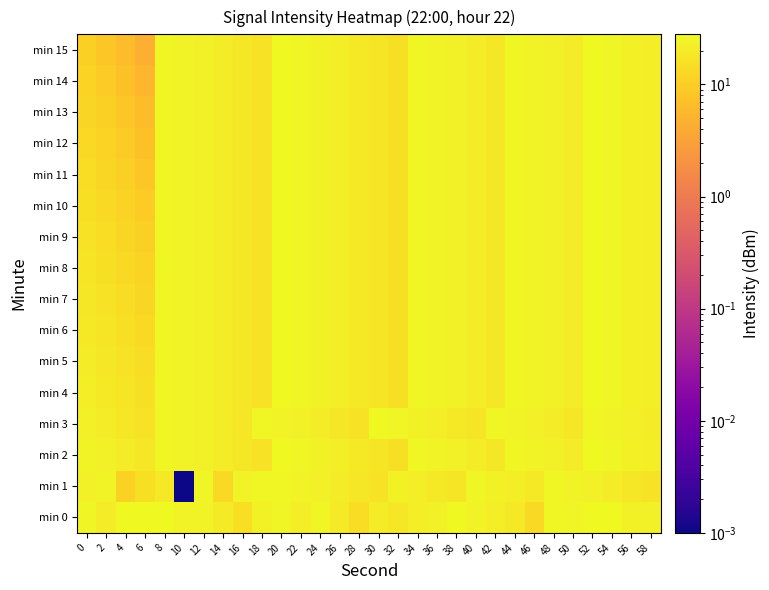

Reading right to left, list all the values displayed in this chart.

min 0: 58=22.7	56=23.4	54=27.3	52=27.4	50=25.0	48=26.3	46=13.1	44=19.0	42=21.3	40=24.6	38=27.3	36=22.8	34=21.3	32=18.7	30=20.4	28=14.6	26=20.3	24=25.8	22=21.7	20=24.9	18=23.2	16=15.0	14=20.3	12=24.6	10=24.5	8=28.0	6=27.9	4=27.9	2=20.5	0=25.8
min 1: 58=16.5	56=18.5	54=20.5	52=22.5	50=24.5	48=26.5	46=19.5	44=21.5	42=23.5	40=25.5	38=17.5	36=19.5	34=21.5	32=23.5	30=16.5	28=18.5	26=20.5	24=22.5	22=24.5	20=26.5	18=26.7	16=24.6	14=13.6	12=25.3	10=0.0	8=19.4	6=15.5	4=11.1	2=24.5	0=22.8
min 2: 58=21.5	56=23.5	54=25.5	52=27.5	50=20.5	48=22.5	46=24.5	44=26.5	42=18.5	40=20.5	38=22.5	36=24.5	34=26.5	32=15.5	30=17.5	28=19.5	26=21.5	24=23.5	22=25.5	20=27.5	18=16.5	16=18.5	14=20.5	12=22.5	10=24.5	8=26.5	6=18.5	4=20.5	2=22.5	0=24.5
min 3: 58=20.5	56=22.5	54=24.5	52=26.5	50=18.5	48=20.5	46=22.5	44=24.5	42=26.5	40=17.5	38=19.5	36=21.5	34=23.5	32=25.5	30=27.5	28=16.5	26=18.5	24=20.5	22=22.5	20=24.5	18=26.5	16=18.5	14=20.5	12=22.5	10=24.5	8=26.5	6=16.5	4=18.5	2=20.5	0=22.5
min 4: 58=21.5	56=23.5	54=25.5	52=27.5	50=20.5	48=22.5	46=24.5	44=26.5	42=18.5	40=20.5	38=22.5	36=24.5	34=26.5	32=15.5	30=17.5	28=19.5	26=21.5	24=23.5	22=25.5	20=27.5	18=16.5	16=18.5	14=20.5	12=22.5	10=24.5	8=26.5	6=15.5	4=17.5	2=19.5	0=21.5
min 5: 58=21.5	56=23.5	54=25.5	52=27.5	50=20.5	48=22.5	46=24.5	44=26.5	42=18.5	40=20.5	38=22.5	36=24.5	34=26.5	32=15.5	30=17.5	28=19.5	26=21.5	24=23.5	22=25.5	20=27.5	18=16.5	16=18.5	14=20.5	12=22.5	10=24.5	8=26.5	6=14.5	4=16.5	2=18.5	0=20.5
min 6: 58=21.5	56=23.5	54=25.5	52=27.5	50=20.5	48=22.5	46=24.5	44=26.5	42=18.5	40=20.5	38=22.5	36=24.5	34=26.5	32=15.5	30=17.5	28=19.5	26=21.5	24=23.5	22=25.5	20=27.5	18=16.5	16=18.5	14=20.5	12=22.5	10=24.5	8=26.5	6=13.5	4=15.5	2=17.5	0=19.5
min 7: 58=21.5	56=23.5	54=25.5	52=27.5	50=20.5	48=22.5	46=24.5	44=26.5	42=18.5	40=20.5	38=22.5	36=24.5	34=26.5	32=15.5	30=17.5	28=19.5	26=21.5	24=23.5	22=25.5	20=27.5	18=16.5	16=18.5	14=20.5	12=22.5	10=24.5	8=26.5	6=12.5	4=14.5	2=16.5	0=18.5
min 8: 58=21.5	56=23.5	54=25.5	52=27.5	50=20.5	48=22.5	46=24.5	44=26.5	42=18.5	40=20.5	38=22.5	36=24.5	34=26.5	32=15.5	30=17.5	28=19.5	26=21.5	24=23.5	22=25.5	20=27.5	18=16.5	16=18.5	14=20.5	12=22.5	10=24.5	8=26.5	6=11.5	4=13.5	2=15.5	0=17.5
min 9: 58=21.5	56=23.5	54=25.5	52=27.5	50=20.5	48=22.5	46=24.5	44=26.5	42=18.5	40=20.5	38=22.5	36=24.5	34=26.5	32=15.5	30=17.5	28=19.5	26=21.5	24=23.5	22=25.5	20=27.5	18=16.5	16=18.5	14=20.5	12=22.5	10=24.5	8=26.5	6=10.5	4=12.5	2=14.5	0=16.5
min 10: 58=21.5	56=23.5	54=25.5	52=27.5	50=20.5	48=22.5	46=24.5	44=26.5	42=18.5	40=20.5	38=22.5	36=24.5	34=26.5	32=15.5	30=17.5	28=19.5	26=21.5	24=23.5	22=25.5	20=27.5	18=16.5	16=18.5	14=20.5	12=22.5	10=24.5	8=26.5	6=9.5	4=11.5	2=13.5	0=15.5
min 11: 58=21.5	56=23.5	54=25.5	52=27.5	50=20.5	48=22.5	46=24.5	44=26.5	42=18.5	40=20.5	38=22.5	36=24.5	34=26.5	32=15.5	30=17.5	28=19.5	26=21.5	24=23.5	22=25.5	20=27.5	18=16.5	16=18.5	14=20.5	12=22.5	10=24.5	8=26.5	6=8.5	4=10.5	2=12.5	0=14.5
min 12: 58=21.5	56=23.5	54=25.5	52=27.5	50=20.5	48=22.5	46=24.5	44=26.5	42=18.5	40=20.5	38=22.5	36=24.5	34=26.5	32=15.5	30=17.5	28=19.5	26=21.5	24=23.5	22=25.5	20=27.5	18=16.5	16=18.5	14=20.5	12=22.5	10=24.5	8=26.5	6=7.5	4=9.5	2=11.5	0=13.5
min 13: 58=21.5	56=23.5	54=25.5	52=27.5	50=20.5	48=22.5	46=24.5	44=26.5	42=18.5	40=20.5	38=22.5	36=24.5	34=26.5	32=15.5	30=17.5	28=19.5	26=21.5	24=23.5	22=25.5	20=27.5	18=16.5	16=18.5	14=20.5	12=22.5	10=24.5	8=26.5	6=6.5	4=8.5	2=10.5	0=12.5
min 14: 58=21.5	56=23.5	54=25.5	52=27.5	50=20.5	48=22.5	46=24.5	44=26.5	42=18.5	40=20.5	38=22.5	36=24.5	34=26.5	32=15.5	30=17.5	28=19.5	26=21.5	24=23.5	22=25.5	20=27.5	18=16.5	16=18.5	14=20.5	12=22.5	10=24.5	8=26.5	6=5.5	4=7.5	2=9.5	0=11.5
min 15: 58=21.5	56=23.5	54=25.5	52=27.5	50=20.5	48=22.5	46=24.5	44=26.5	42=18.5	40=20.5	38=22.5	36=24.5	34=26.5	32=15.5	30=17.5	28=19.5	26=21.5	24=23.5	22=25.5	20=27.5	18=16.5	16=18.5	14=20.5	12=22.5	10=24.5	8=26.5	6=4.5	4=6.5	2=8.5	0=10.5